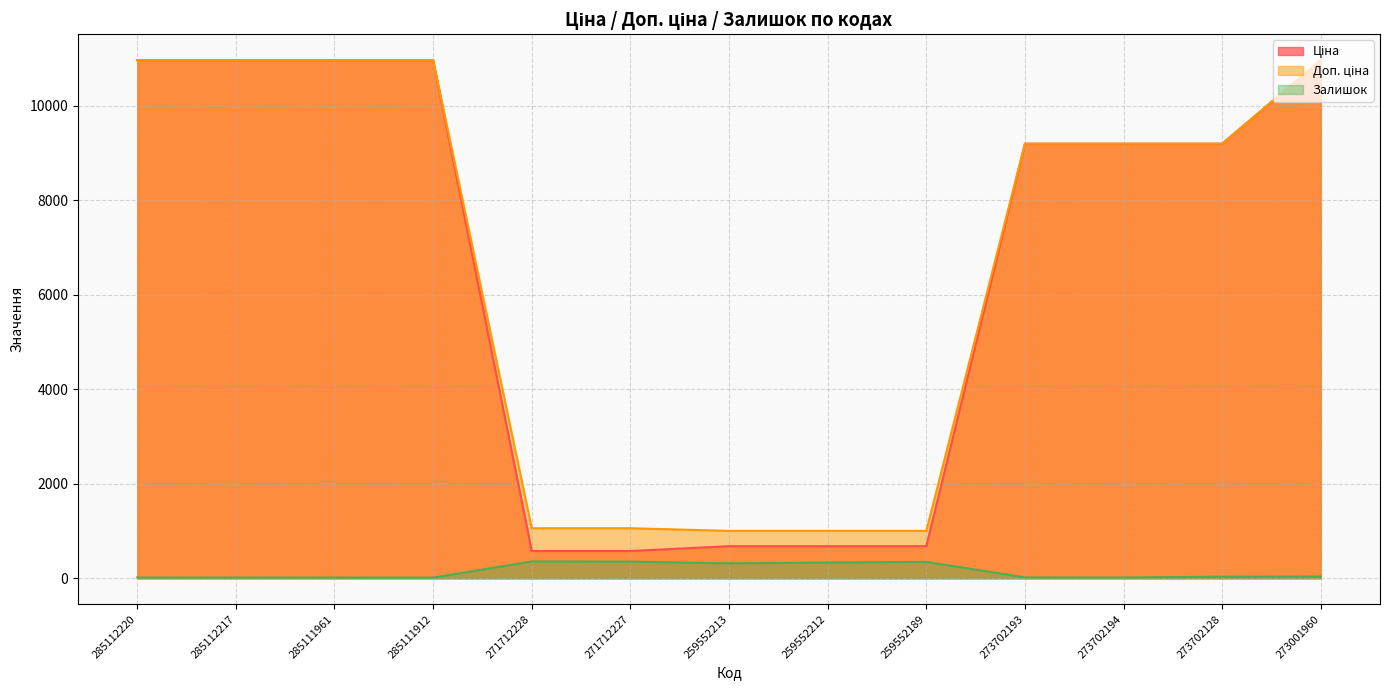

List the series in order of their peak value, lowest first.

Залишок, Ціна, Доп. ціна